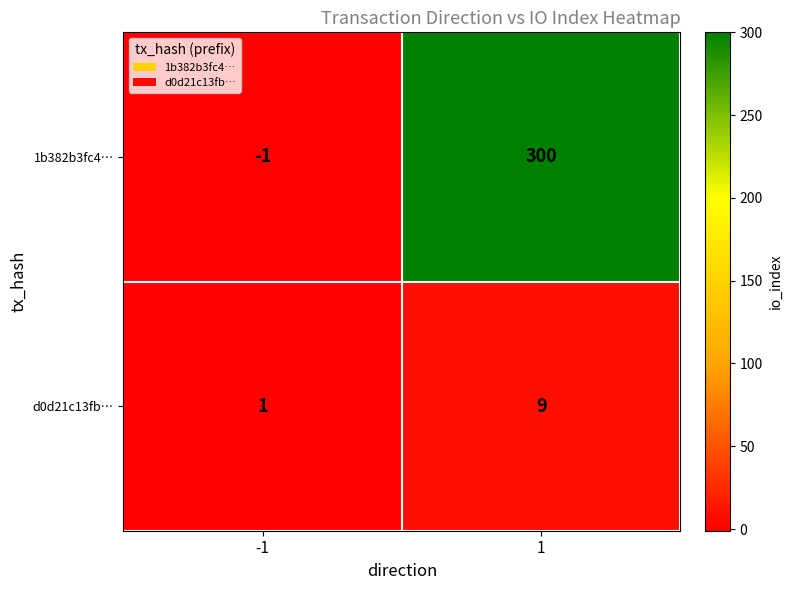

At which category is the sum across all series the highest?

1